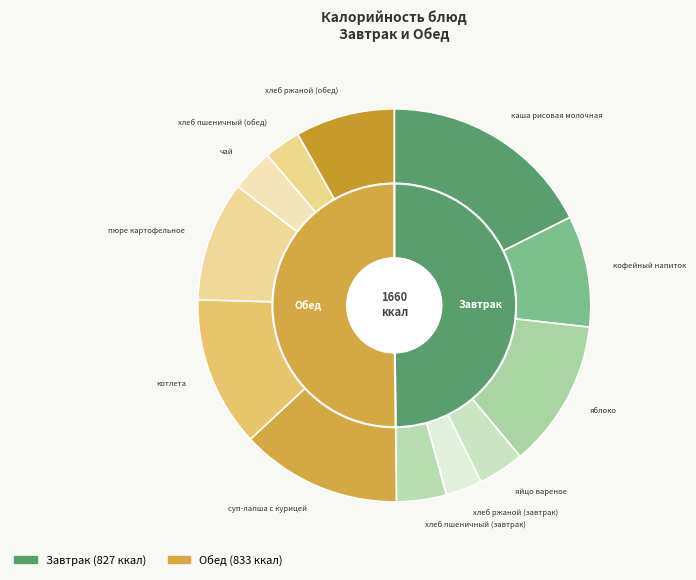

Which category has the biggest portion of the pie?

каша рисовая молочная